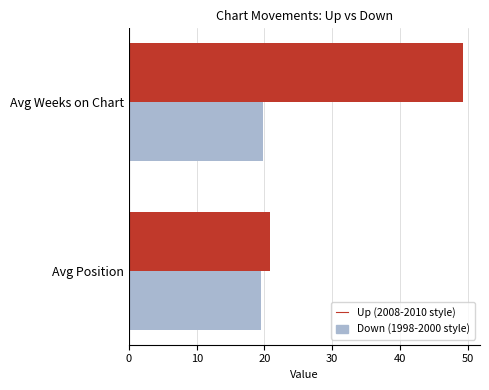

What is the average value of the Down (1998-2000 style) series?

19.7